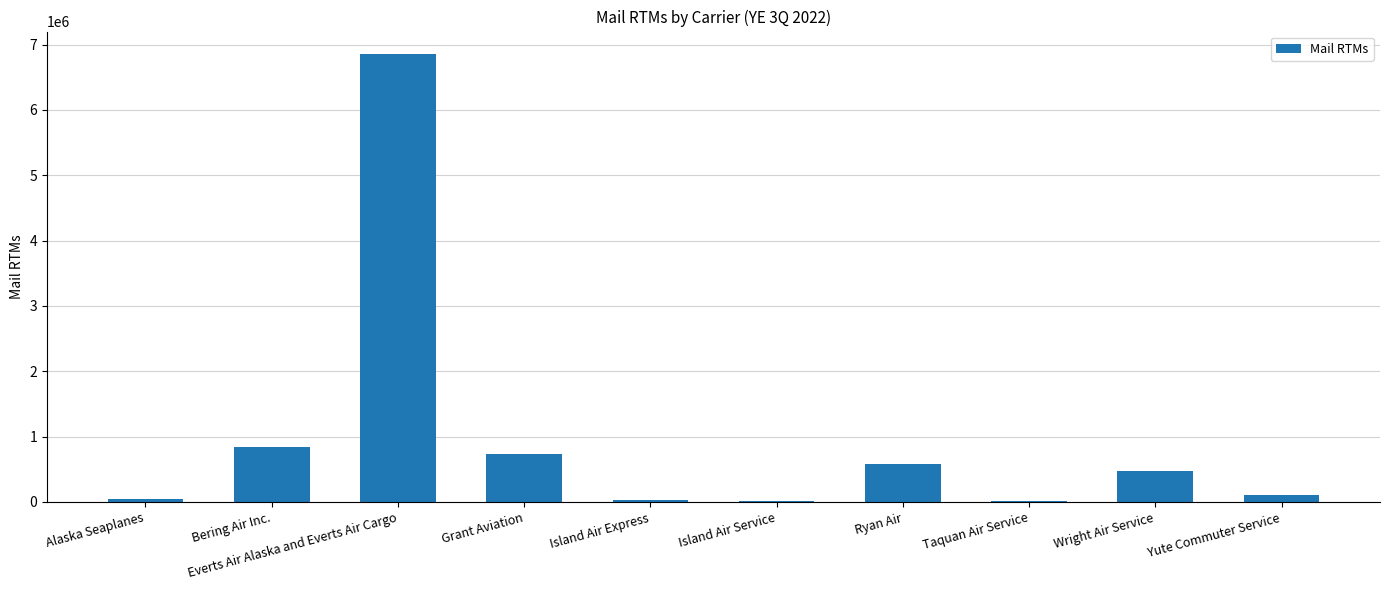

What is the ratio of the value at Ryan Air to the value at Grant Aviation?

0.8